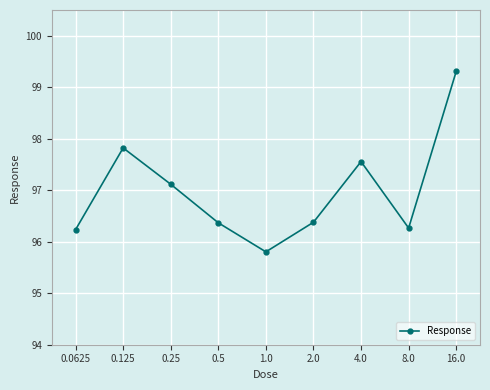

The chart shows a value of 171.5 at 2.0. True or false?

False